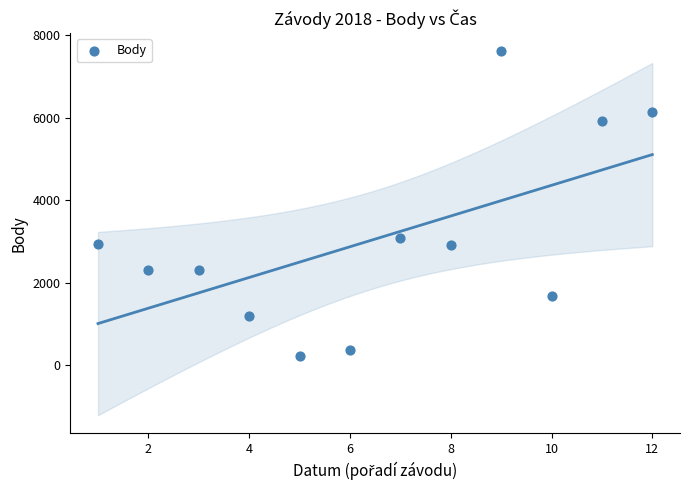

What is the average X value?

6